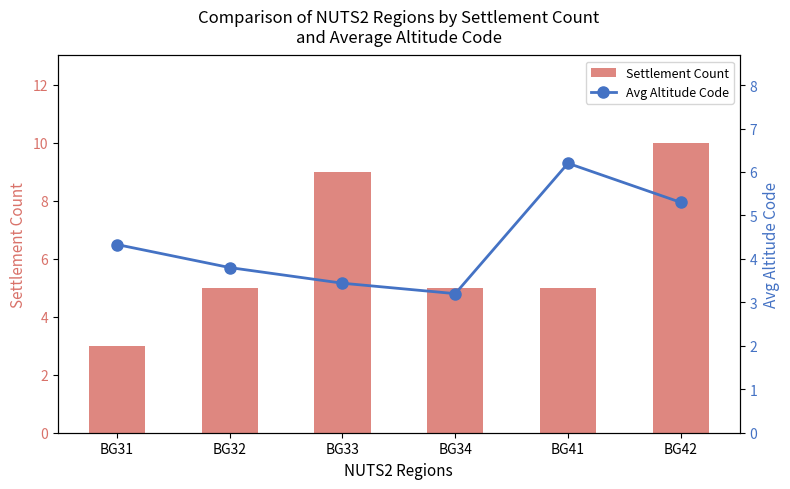

Rank the series at BG31 from lowest to highest value.

Settlement Count, Avg Altitude Code